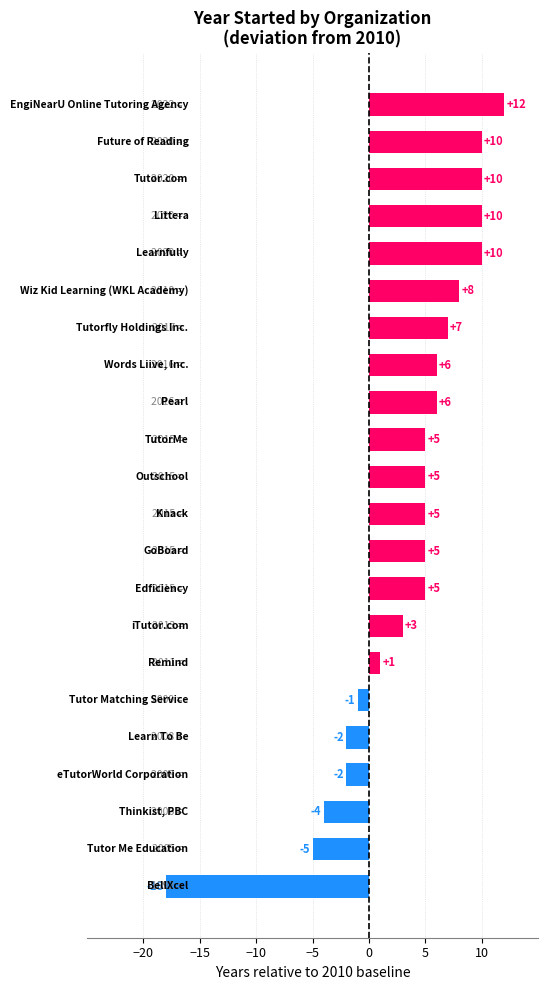

What is the average value?

3